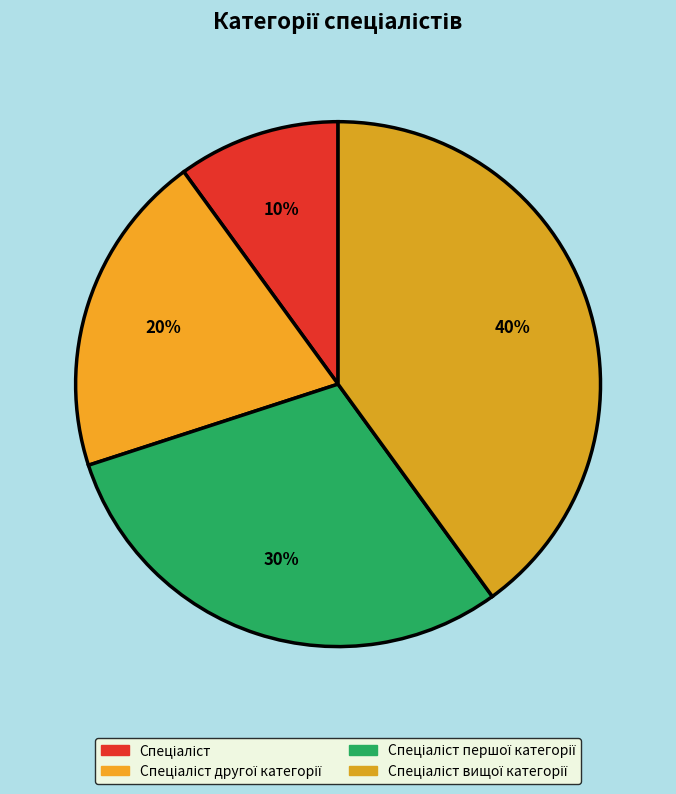

Is there any slice that represents more than half of the pie?

No